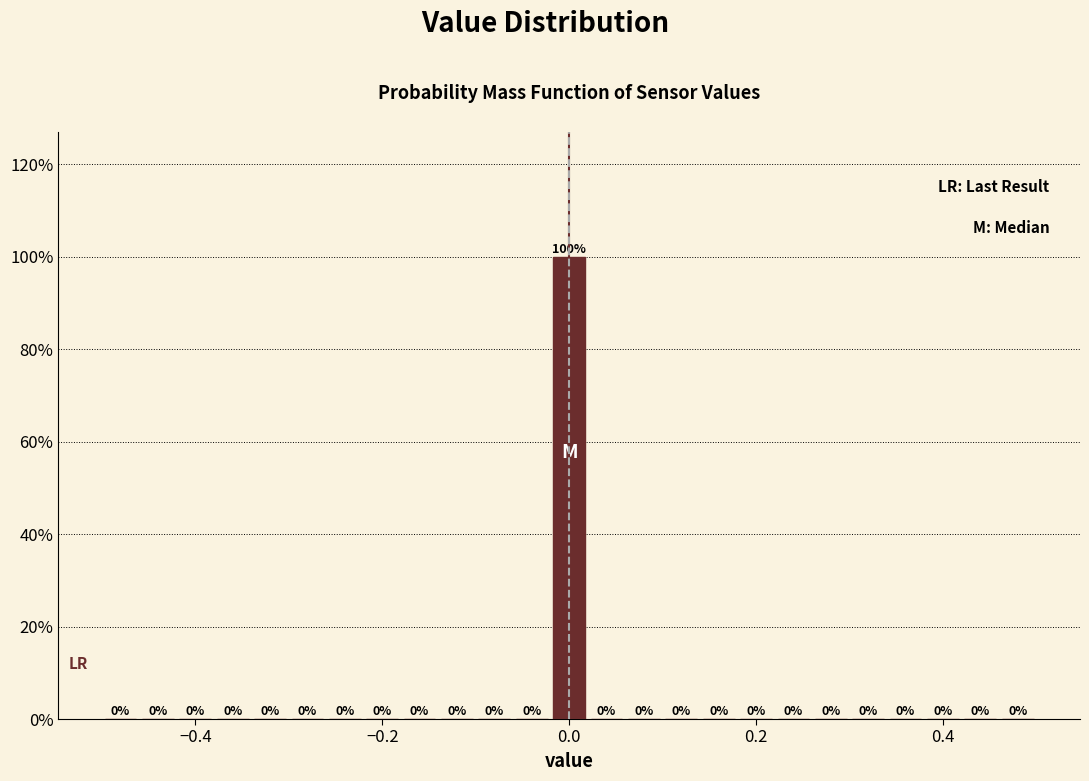

Read against the x-axis, roughly where is the centre of the tallest bar?

0.00